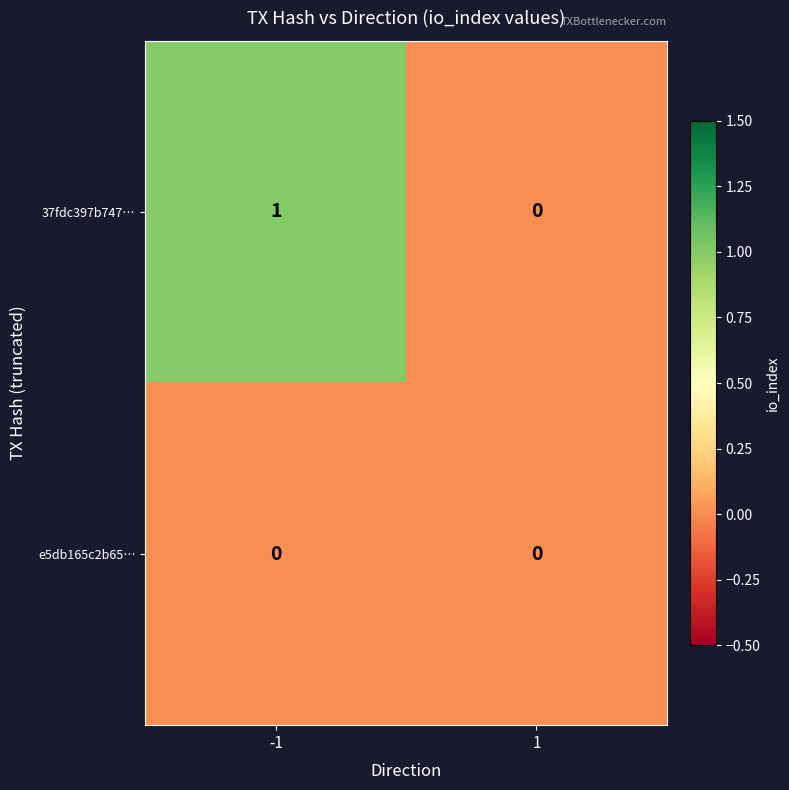

Reading left to right, transcribe all the data shown in this chart.

37fdc397b747…: 1	0
e5db165c2b65…: 0	0